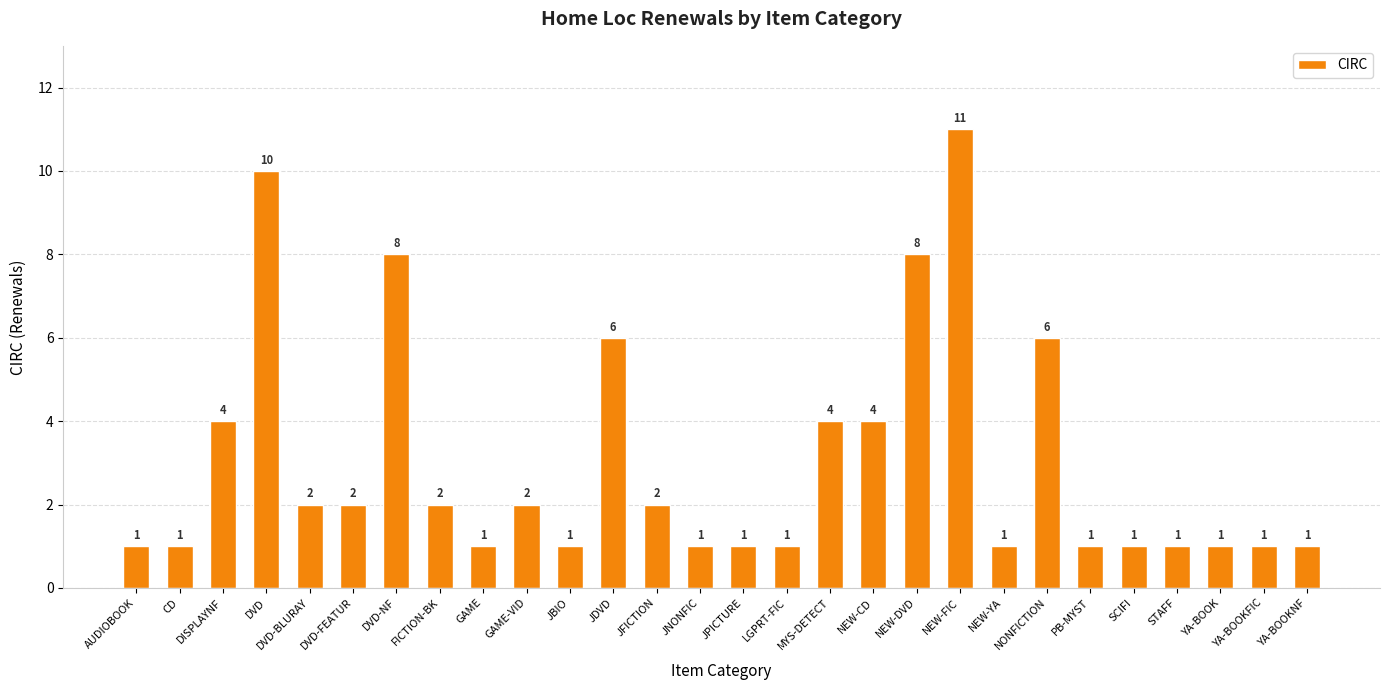

How many values are below 2?

14